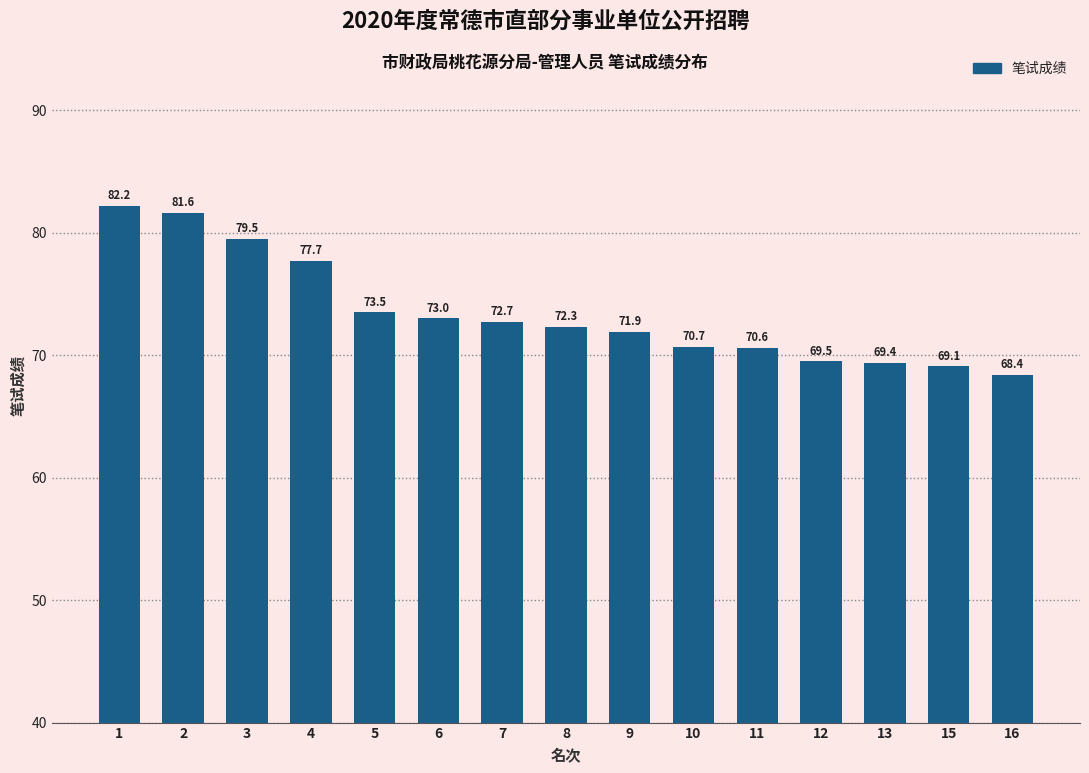

The value at 15 is 69.1. True or false?

True